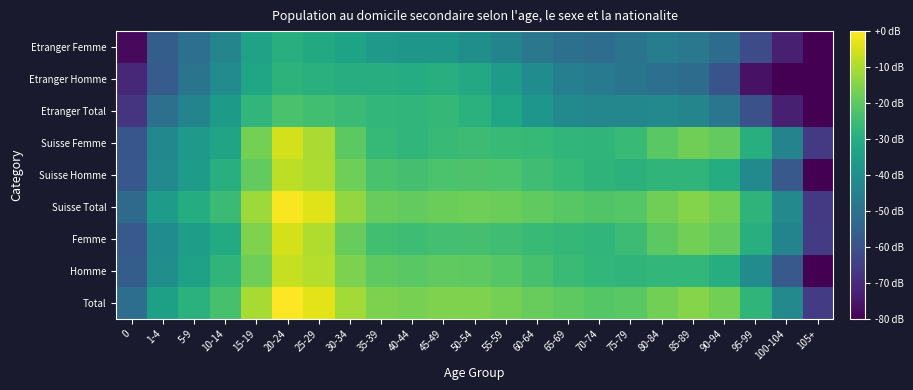

Count the number of data series in this chart.

9